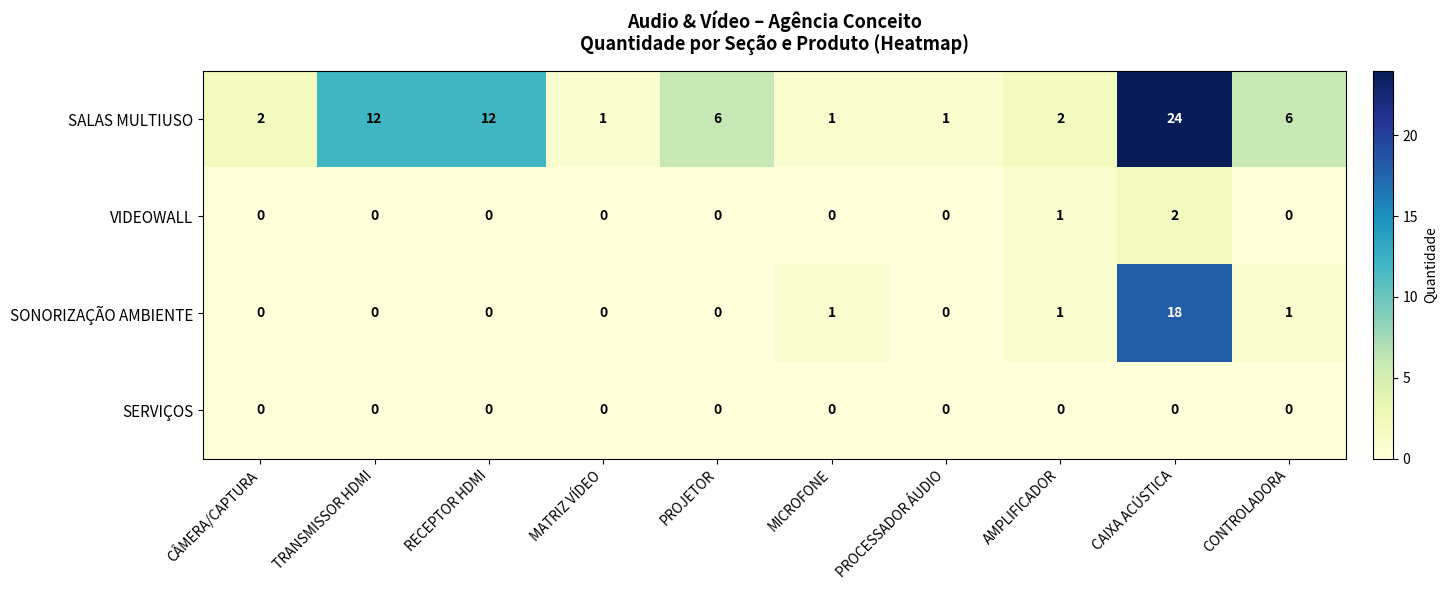

Which series has the widest spread of values?

SALAS MULTIUSO